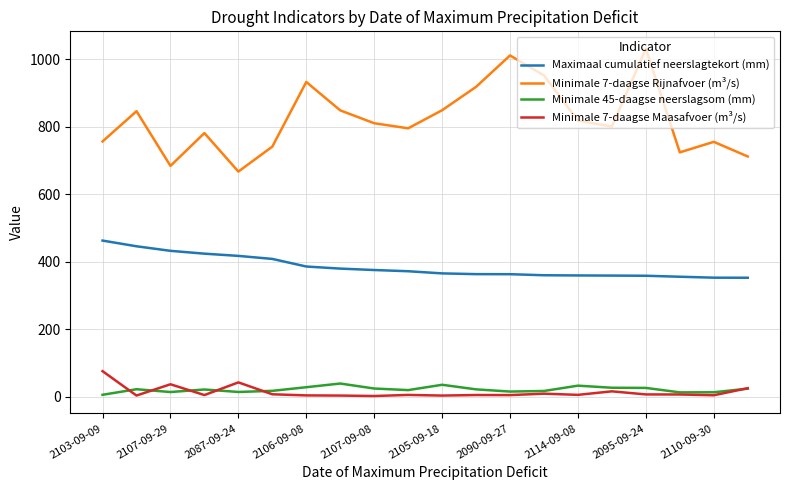

True or false: Maximaal cumulatief neerslagtekort (mm) and Minimale 7-daagse Rijnafvoer (m³/s) intersect in this chart.

False